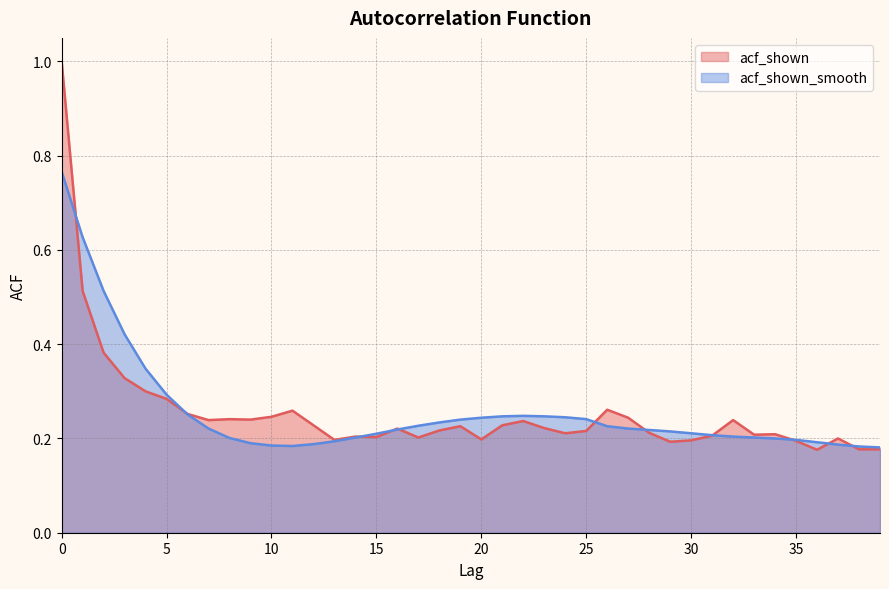

What value does the acf_shown series have at 27?

0.2